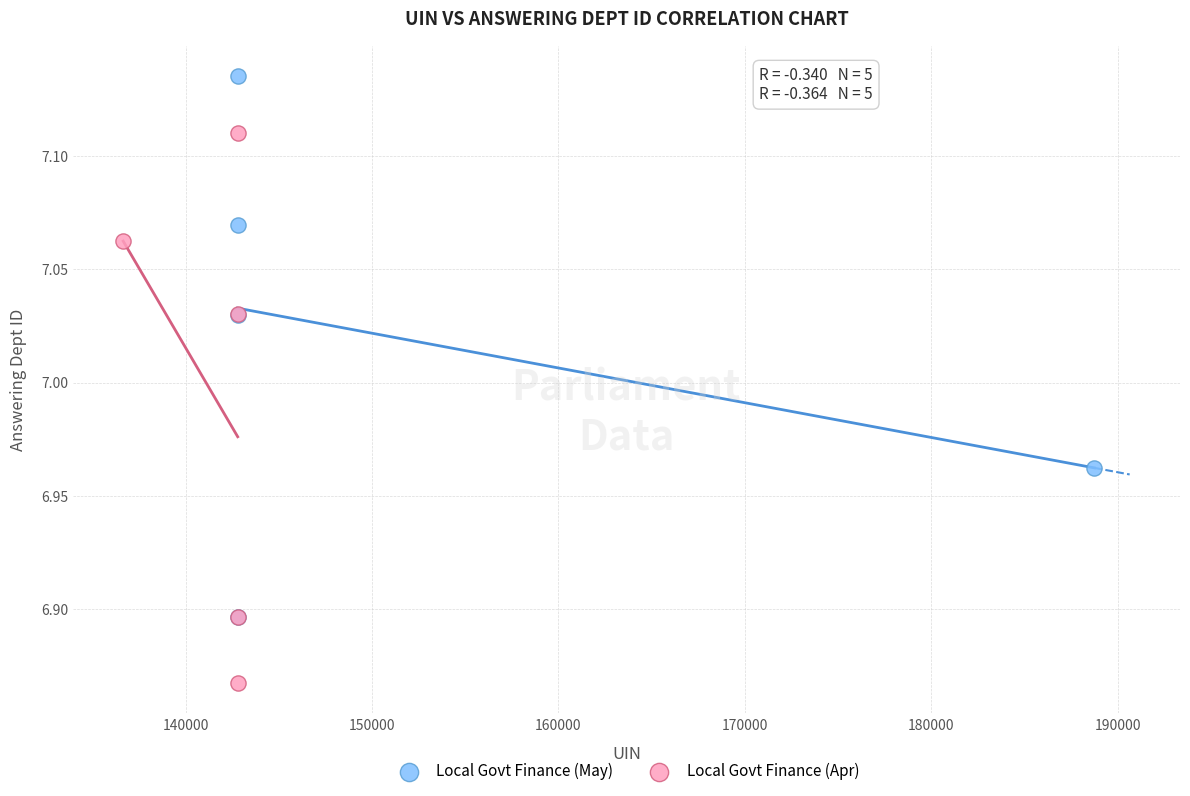

Which series reaches the minimum Y coordinate?

Local Govt Finance (Apr)